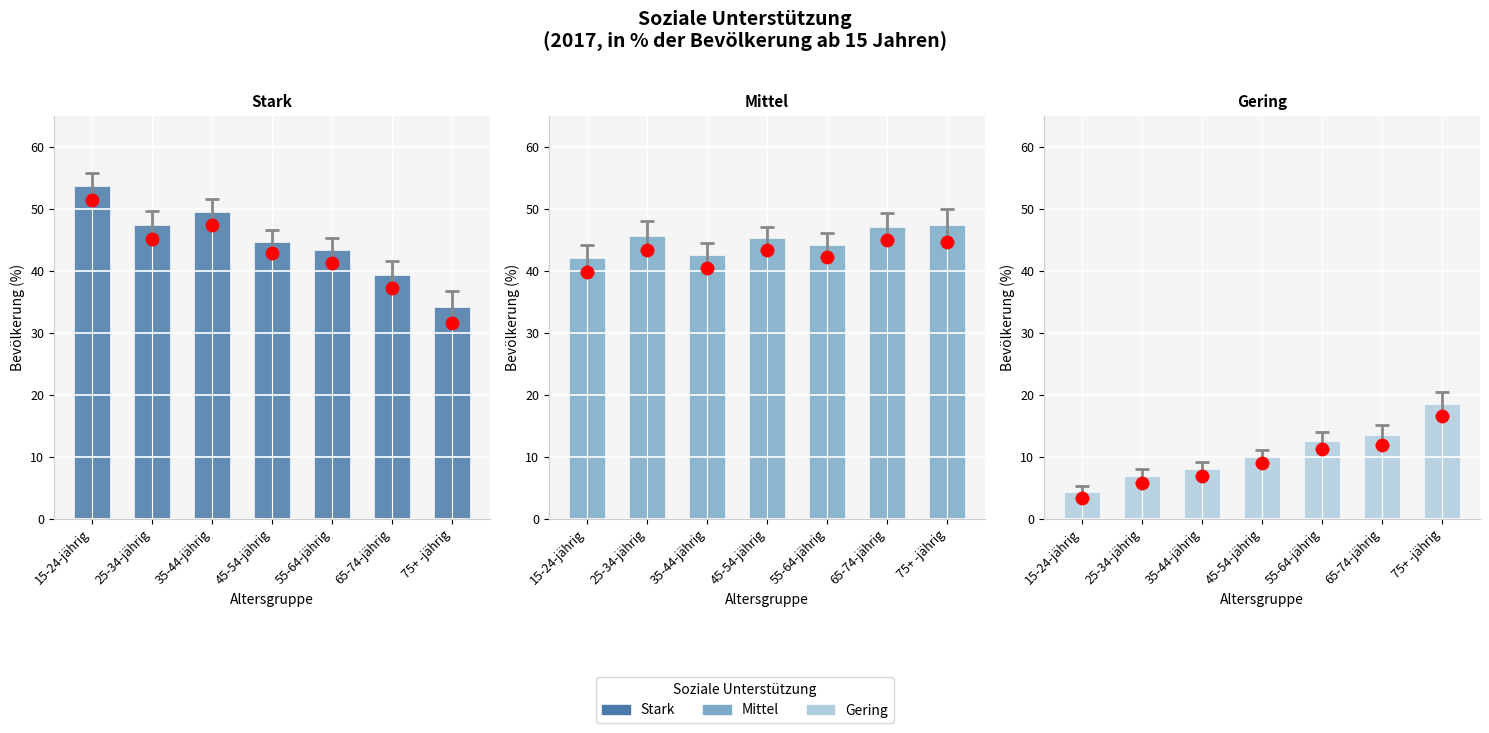

What is the total value across all series at 35-44-jährig?

100.0